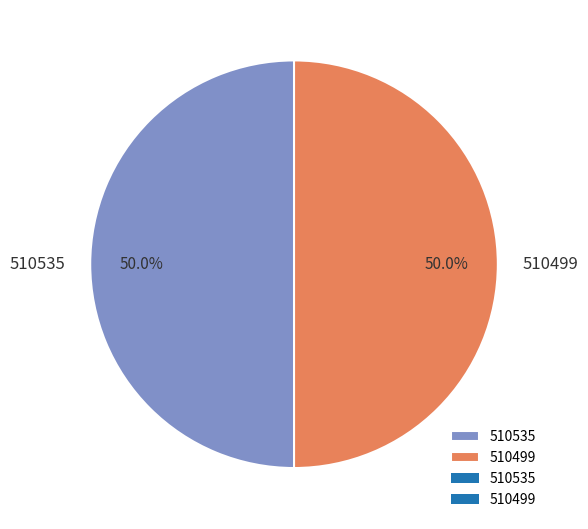

To the nearest percent, what is the combined percentage of 510499 and 510535?

100%